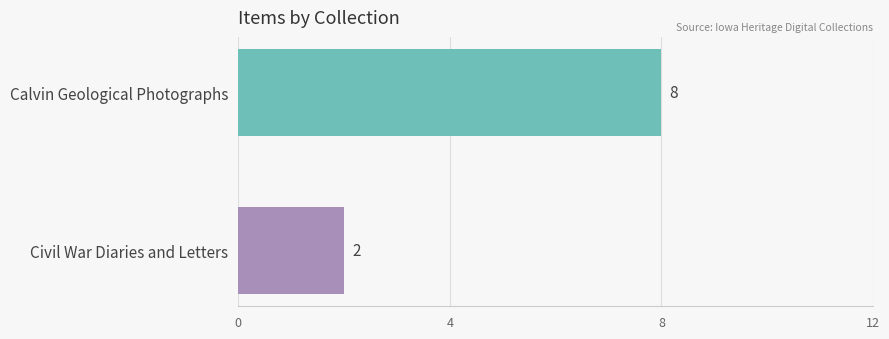

What is the maximum value shown in the chart?

8